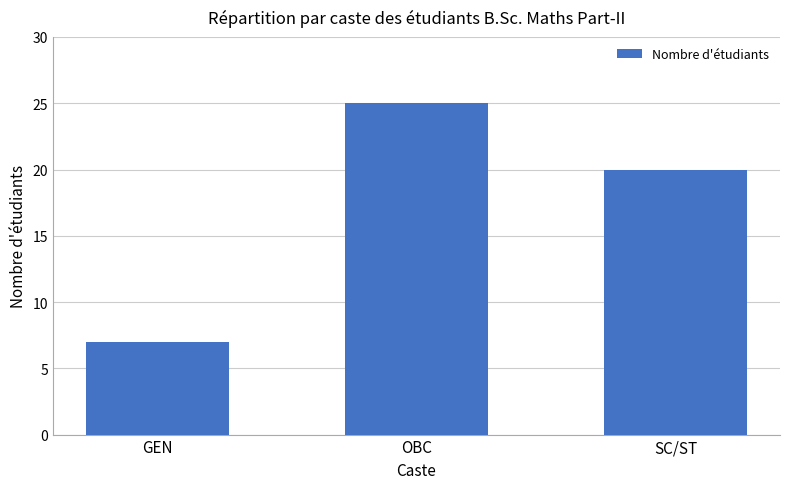

Where is the data nearest to the value 16?

SC/ST